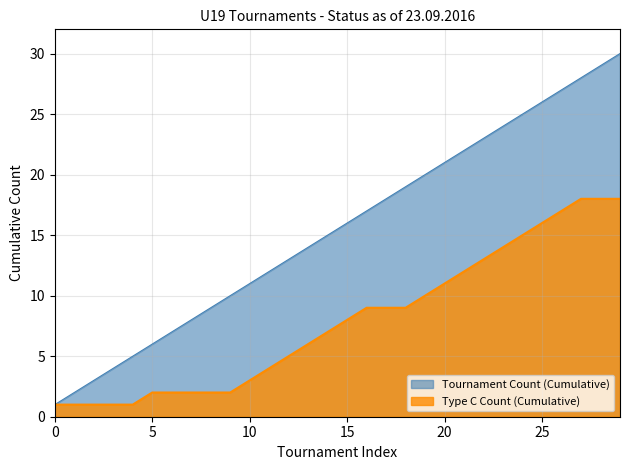

What is the maximum value shown in the chart?

30